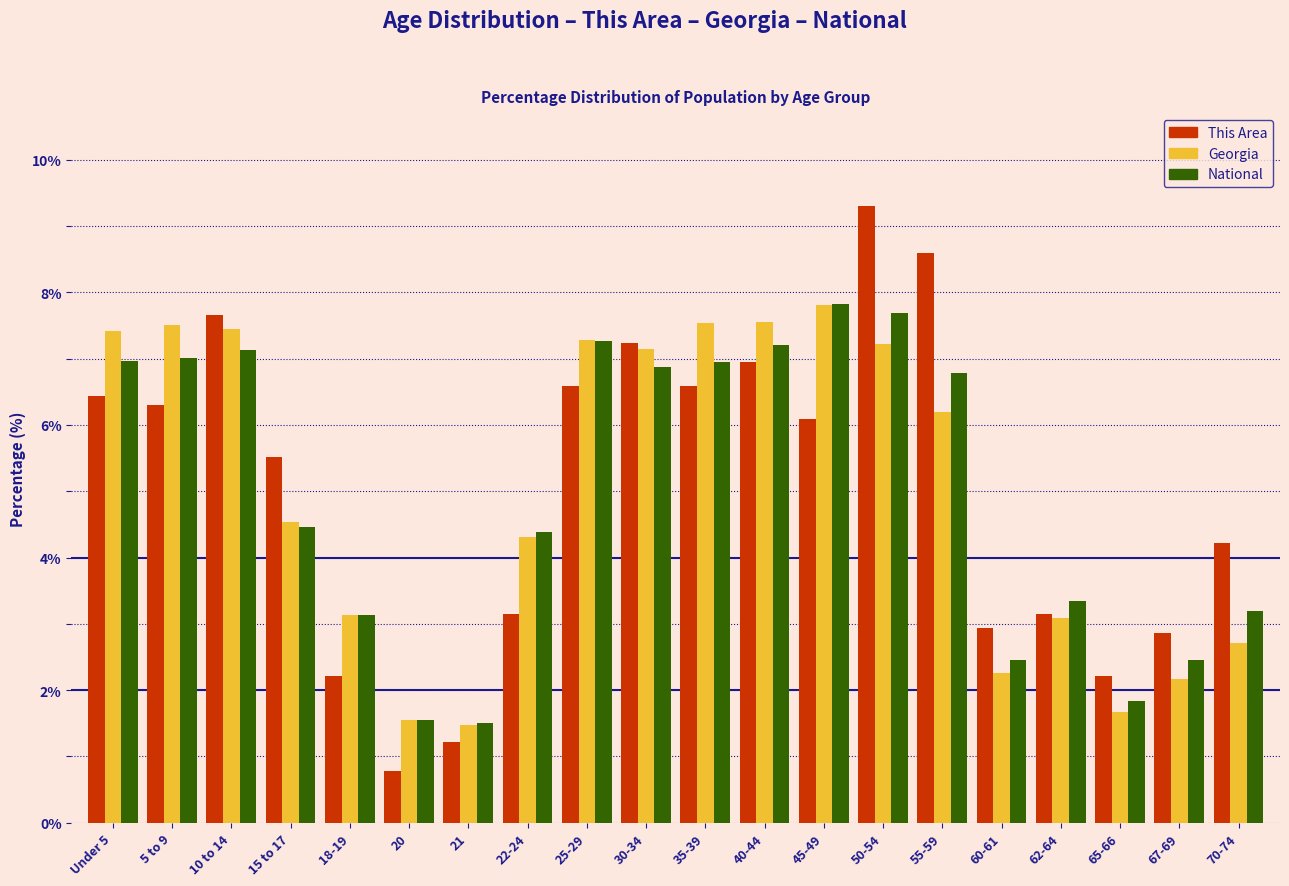

What is the minimum value for Georgia?

1.5